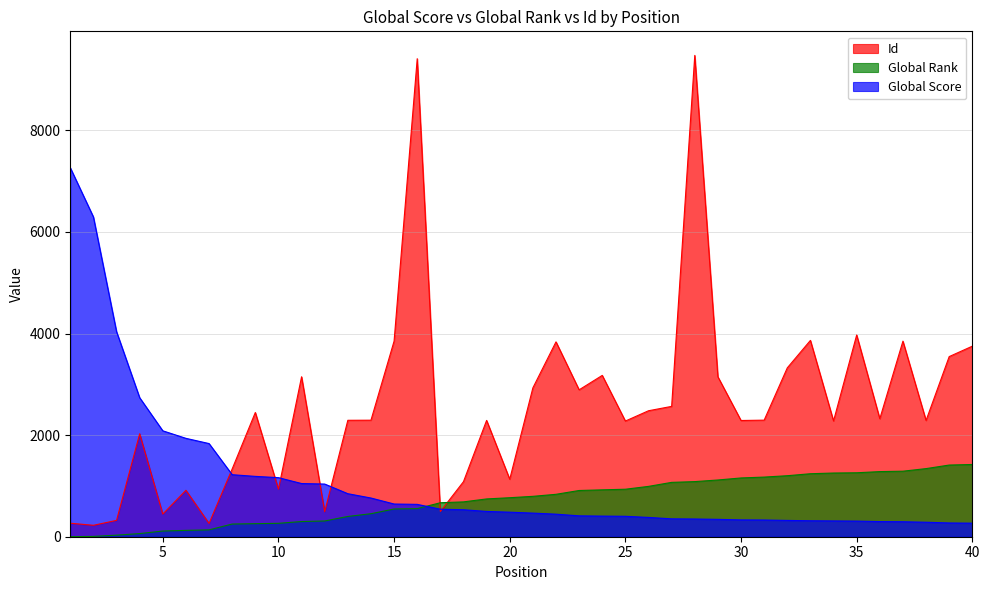

Rank the series at 31 from highest to lowest value.

Id, Global Rank, Global Score